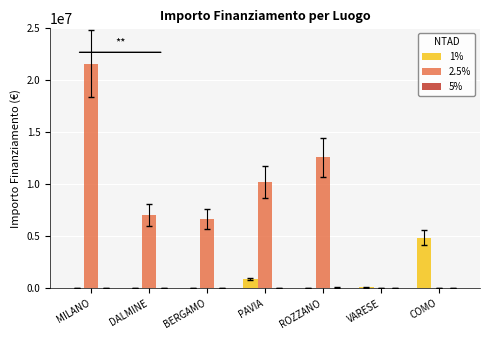

At which category is the sum across all series the highest?

MILANO